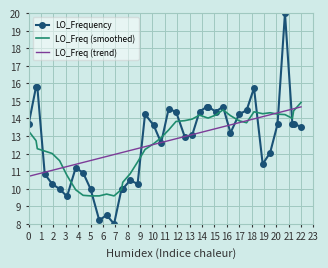

List the series in order of their peak value, lowest first.

LO_Freq (trend), LO_Freq (smoothed), LO_Frequency